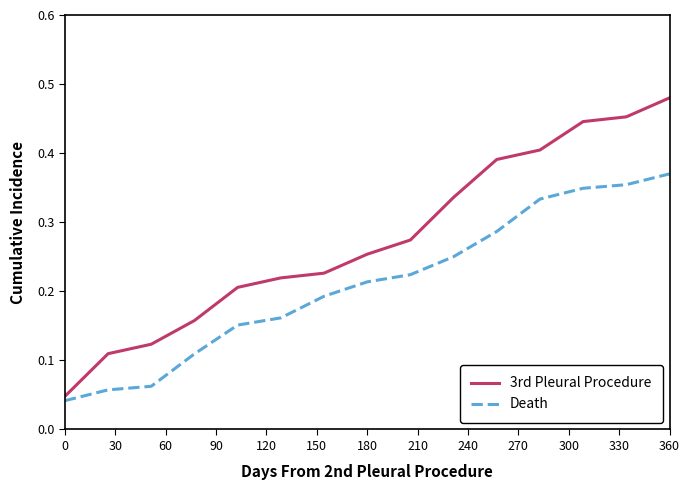

What are all the series names shown in the legend?

3rd Pleural Procedure, Death